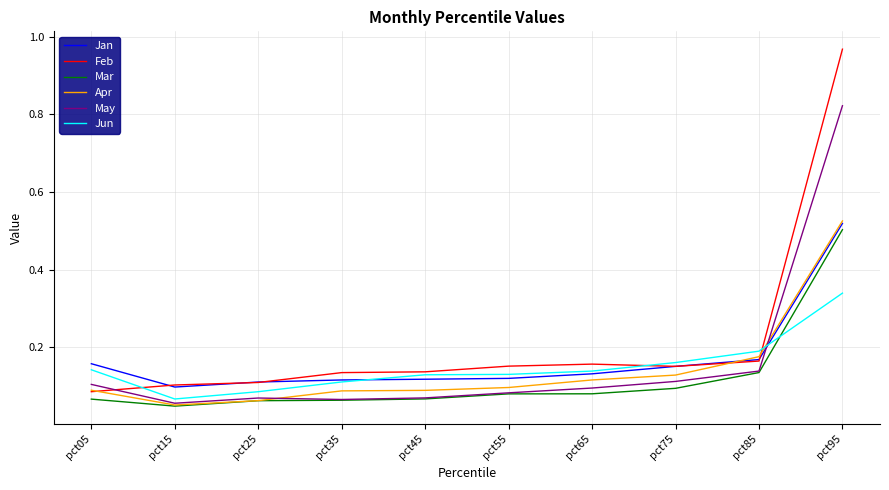

Is the value of Feb at pct35 greater than the value of May at pct35?

Yes